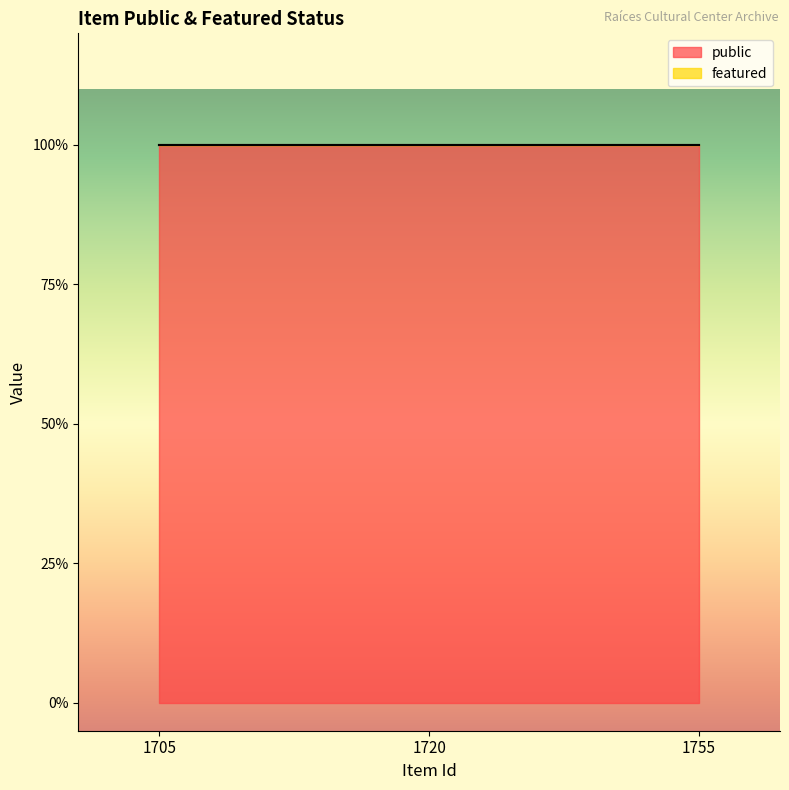

At which label does public reach its peak?

1705